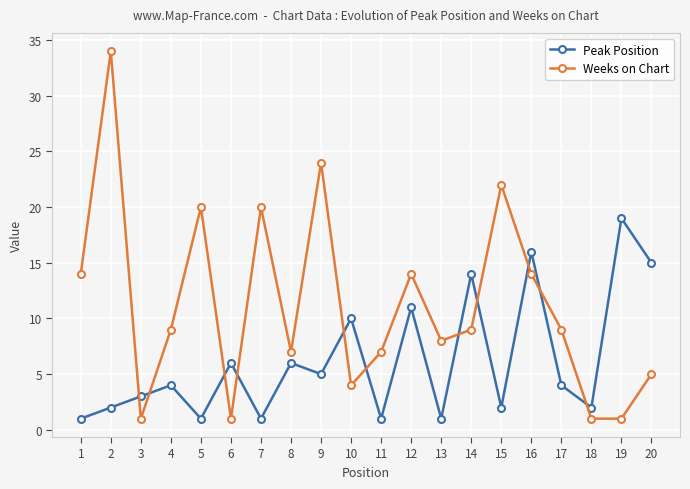

How many lines are shown in the chart?

2